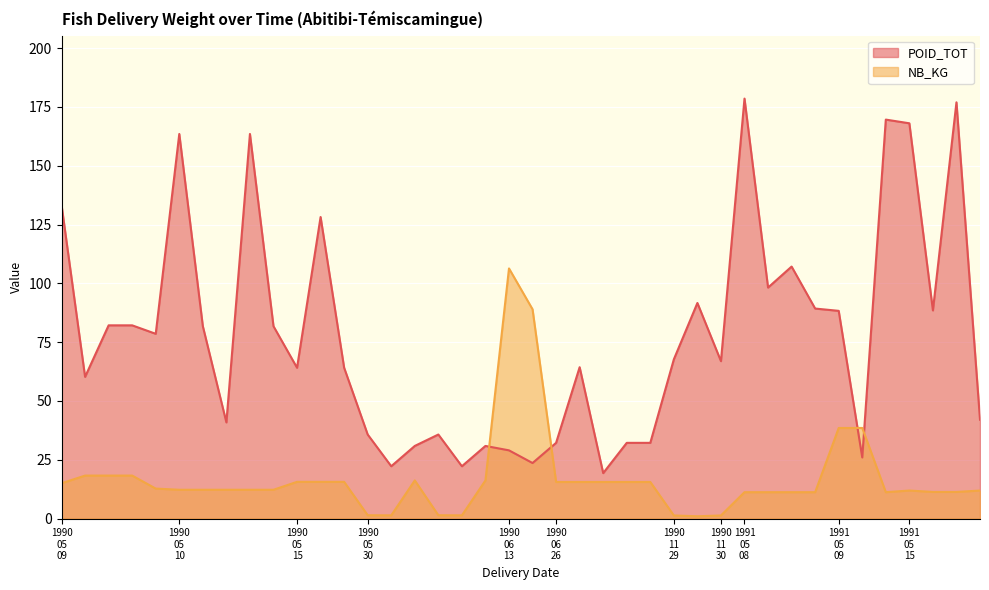

What is the average value of the NB_KG series?

17.1